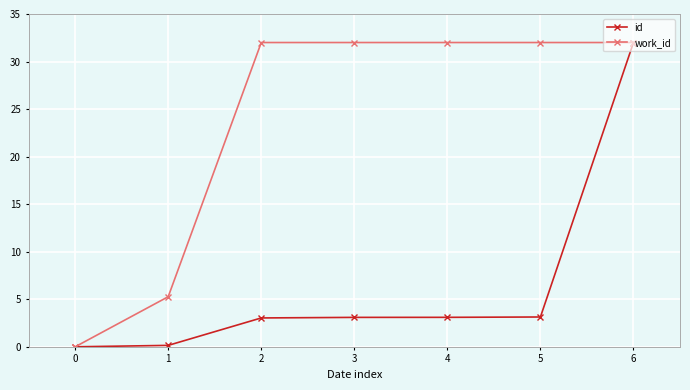

Rank the series at 5 from highest to lowest value.

work_id, id